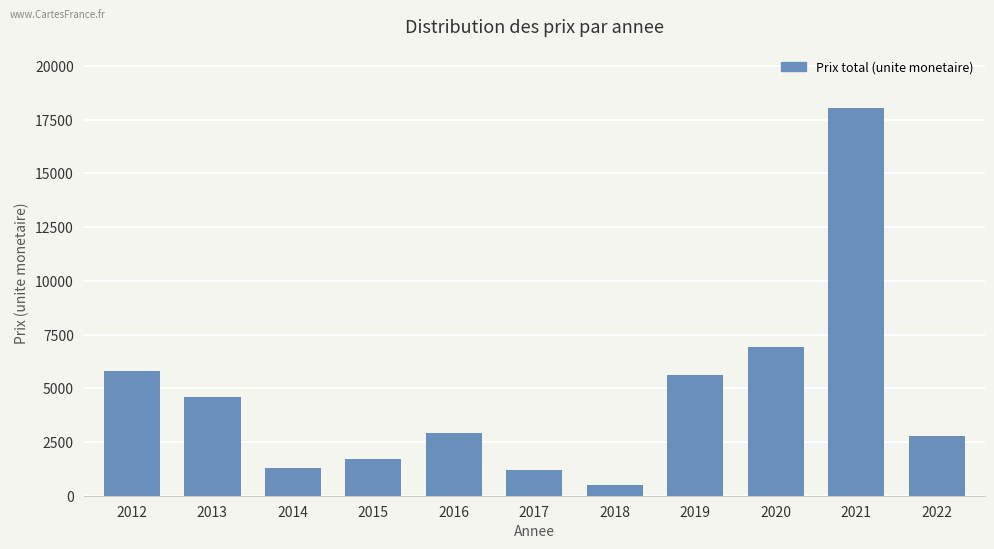

Which label corresponds to the smallest value in the chart?

2018